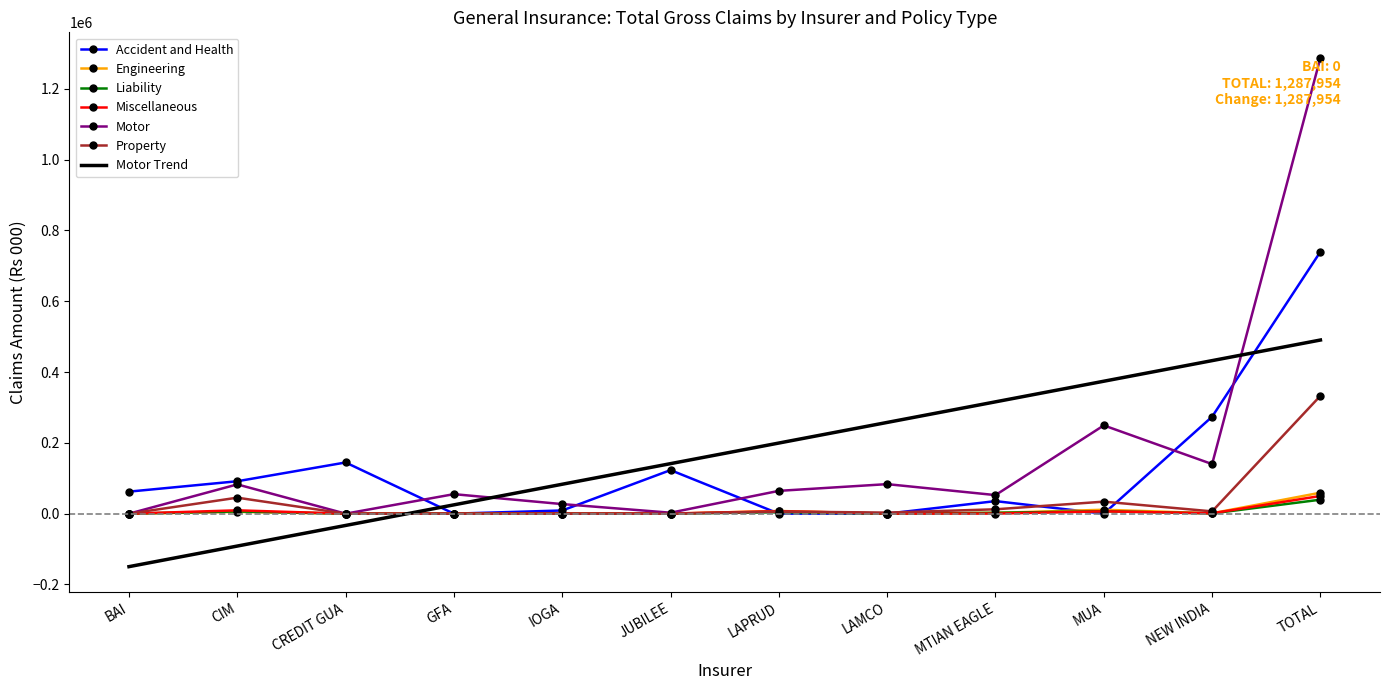

Which series changed the most between MTIAN EAGLE and MUA?

Motor